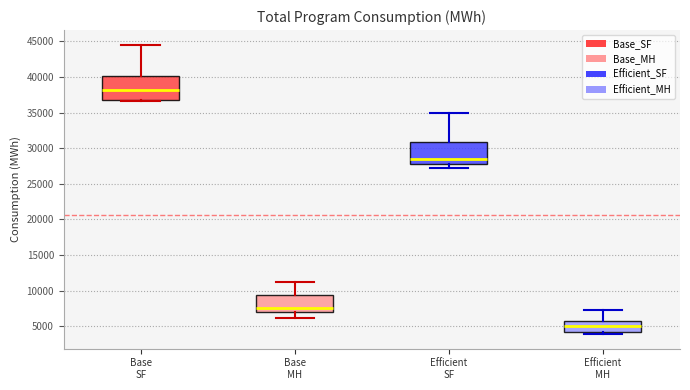

Reading left to right, read every box against the y-axis: the position of its median line, the range the box covers, and the ends of its whiskers. The values are not printed on the chart, so give them approximately, as read against the axis.

Base SF: median 38000, box 36500 to 40000, whiskers 36500 (just below the box's lower edge) to 44500
Base MH: median 7500, box 7000 to 9500, whiskers 6000 to 11500
Efficient SF: median 28500, box 27500 to 31000, whiskers 27000 to 35000
Efficient MH: median 5000, box 4500 to 6000, whiskers 4000 to 7500